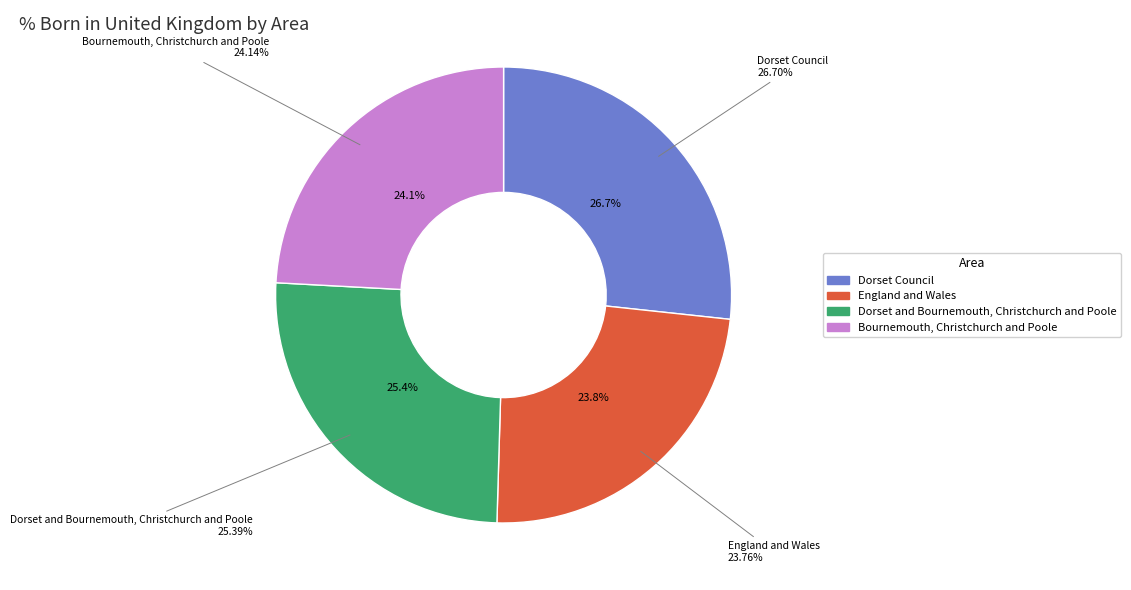

To the nearest percent, what portion does Dorset and Bournemouth, Christchurch and Poole represent?

25%